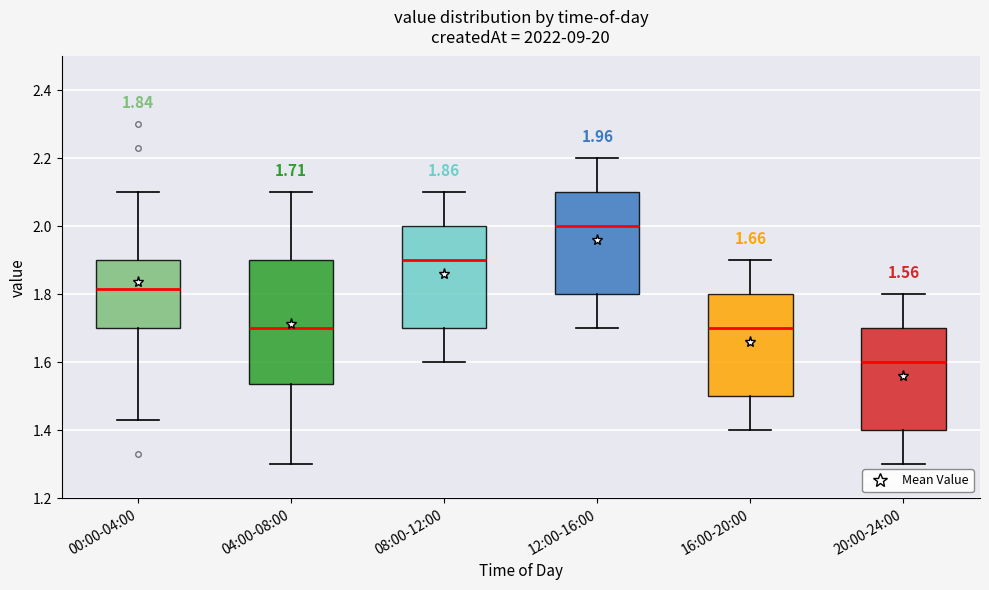

Which box is the tallest, from its lower edge to its upper edge?

04:00-08:00